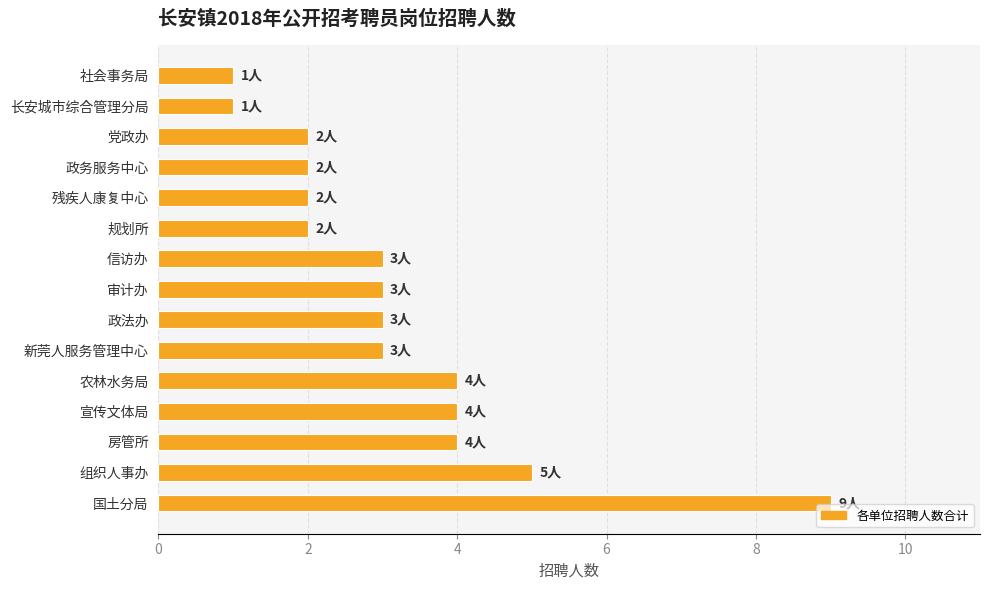

What value does the data have at 政法办?

3